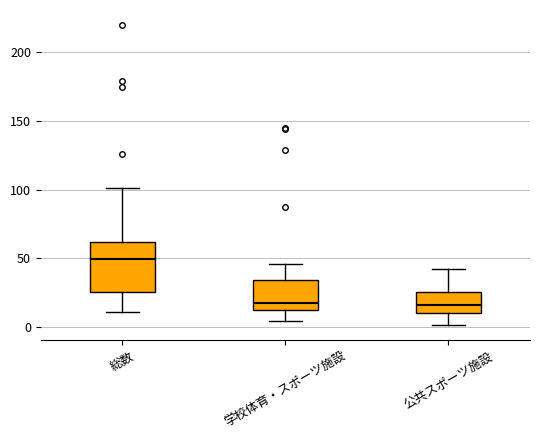

Reading left to right, transcribe this box plot: for each box, give where its median line is, the range the box spans, and where its two whiskers end, as read against the y-axis. The values are not printed on the chart, so give them approximately, as read against the axis.

総数: median 50, box 25 to 60, whiskers 10 to 100
学校体育・スポーツ施設: median 15, box 10 to 35, whiskers 5 to 45
公共スポーツ施設: median 15, box 10 to 25, whiskers 0 to 40